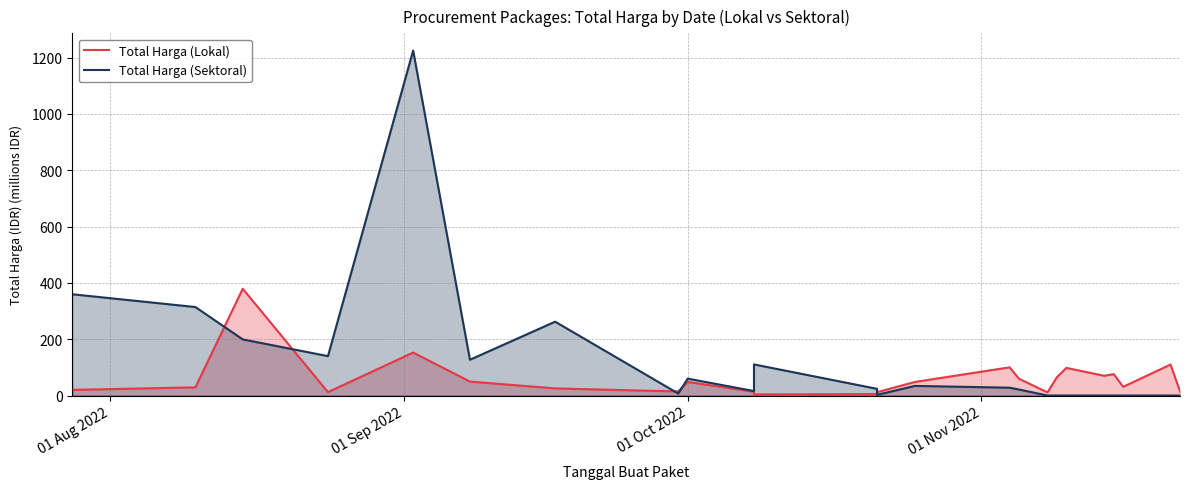

What is the sum of all Total Harga (Sektoral) values?

2928.6